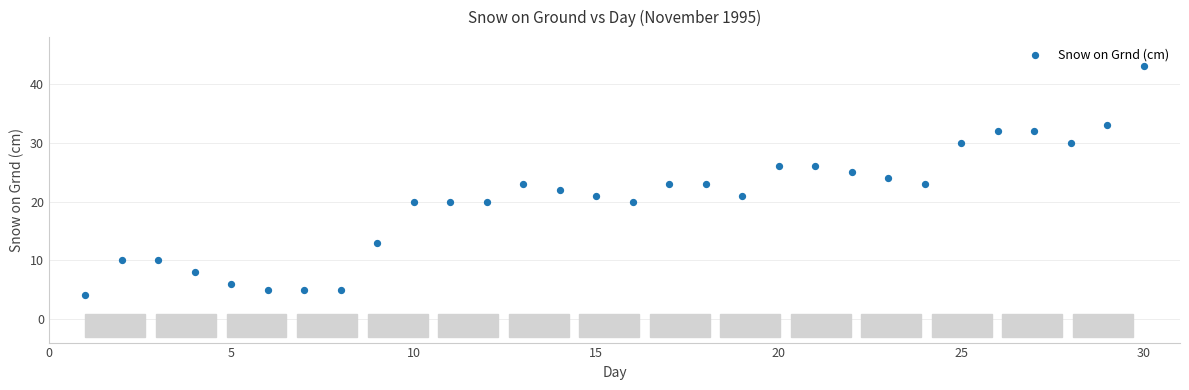

What is the range of X values (max minus min)?

29